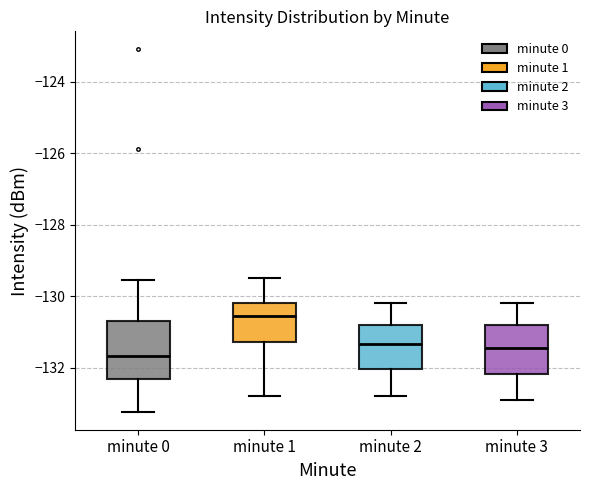

Which box's median line is the highest?

minute 1